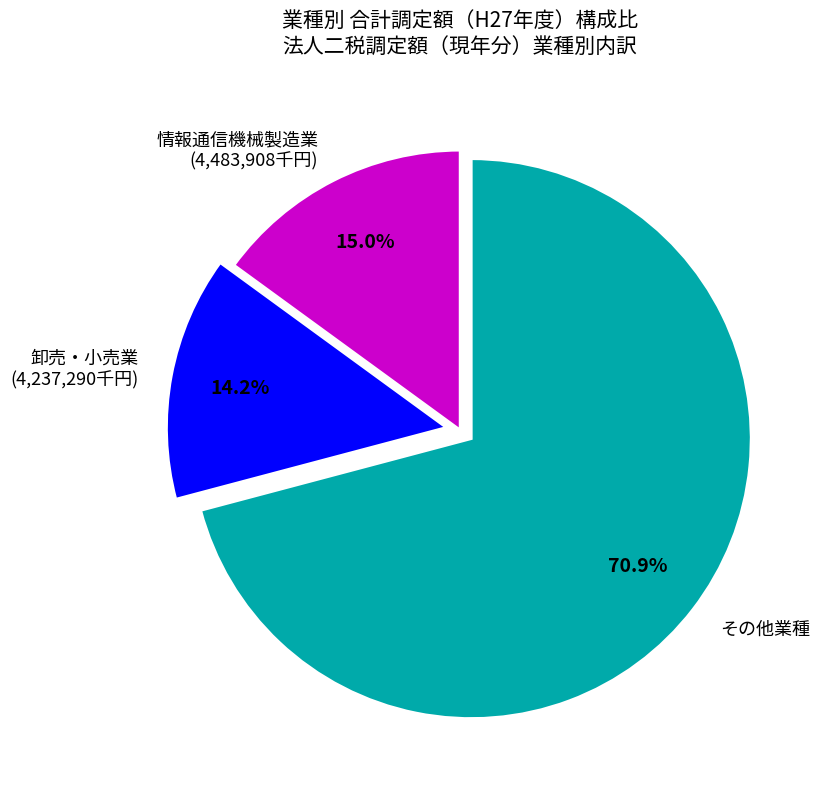

Which has a higher value, その他業種 or 情報通信機械製造業 (4,483,908千円)?

その他業種